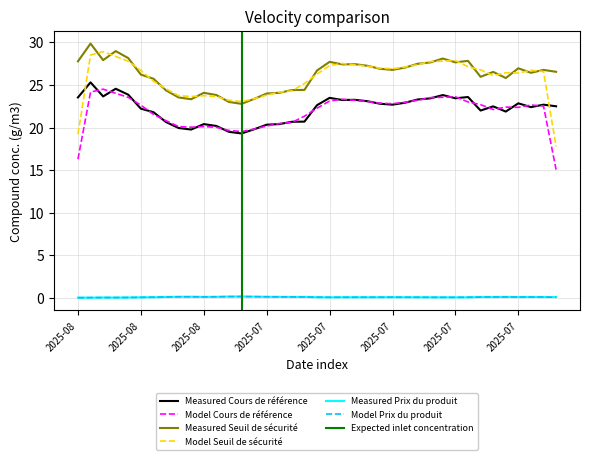

Between 2025-08-14 and 2025-07-09, which series saw the biggest shift?

Seuil de sécurité